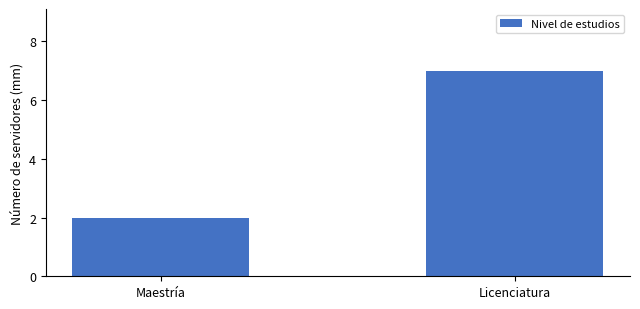

What is the ratio of the value at Licenciatura to the value at Maestría?

3.5